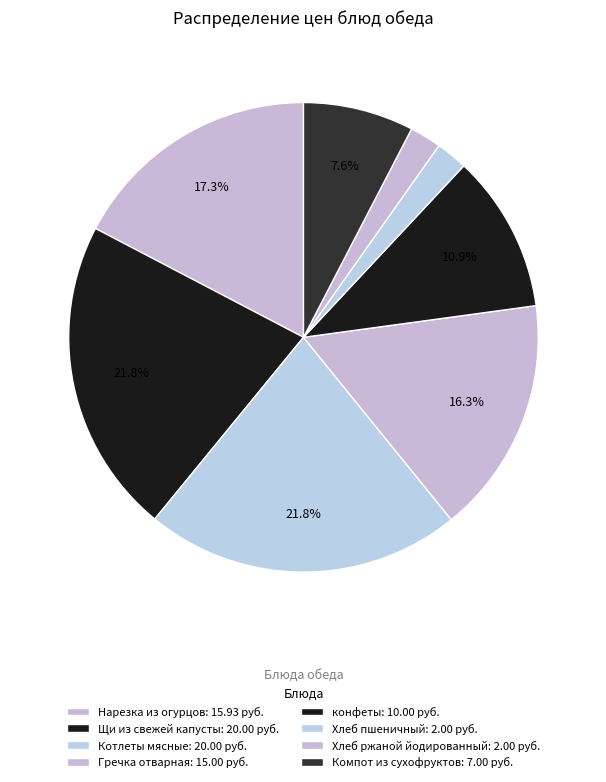

How many segments does this pie chart have?

8